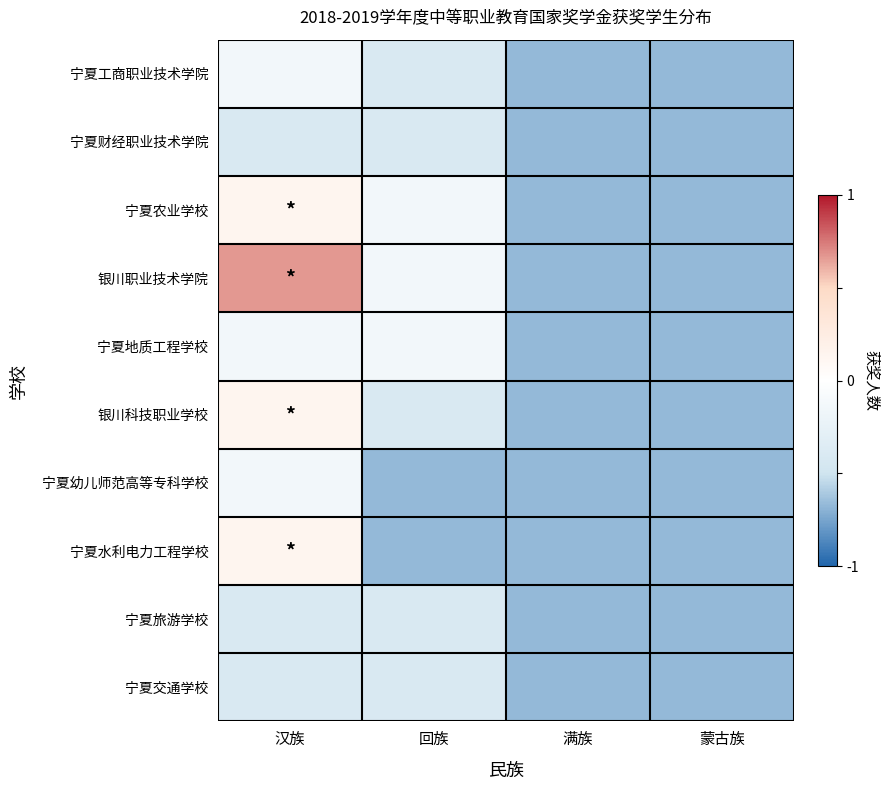

How many distinct data groups are displayed?

10